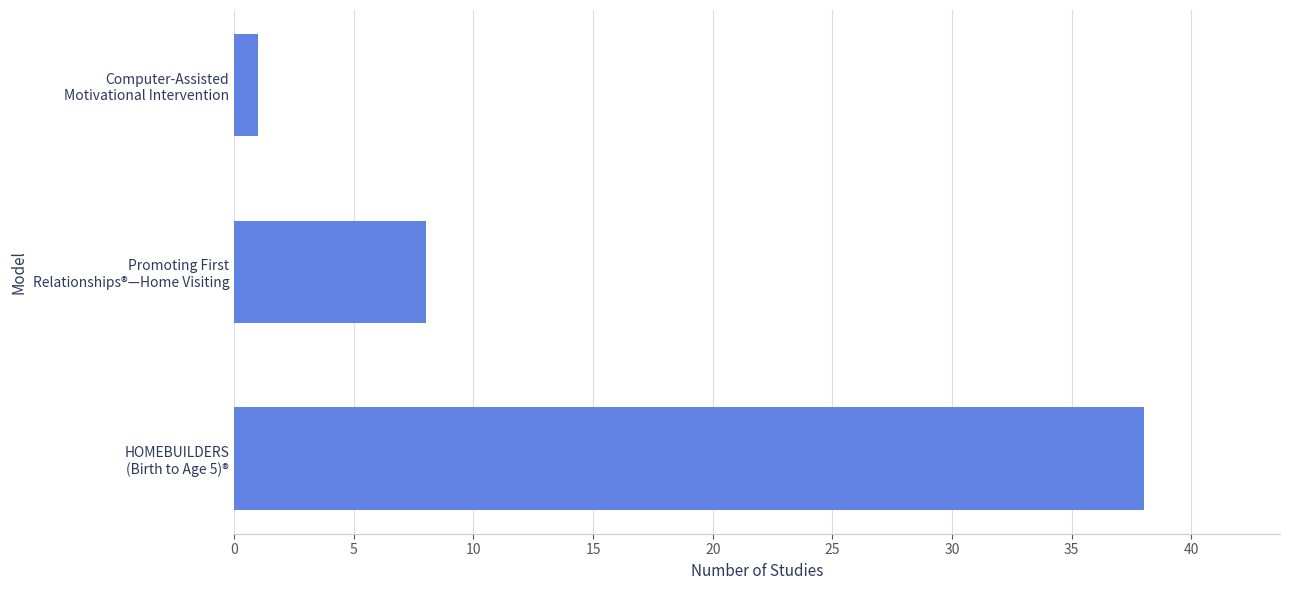

What is the greatest value displayed?

38